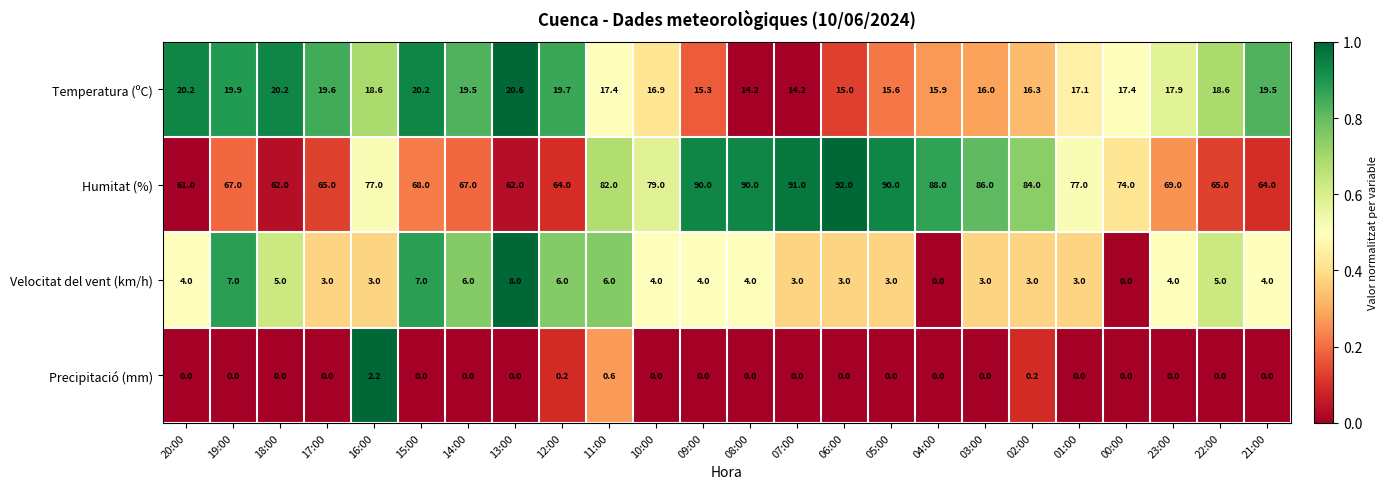

What is the total value across all series at 21:00?

87.5